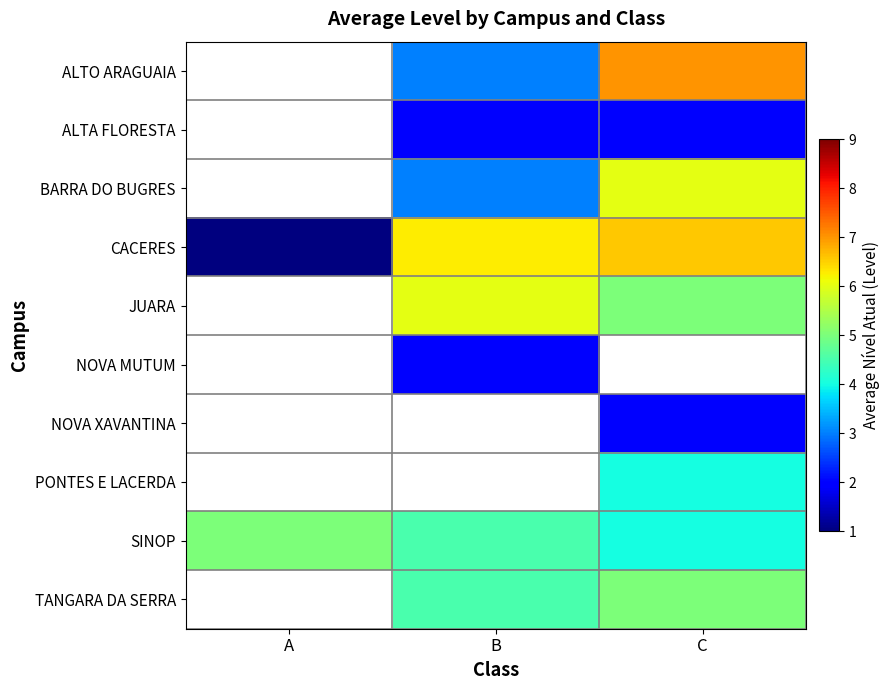

What is the greatest value displayed?

7.0